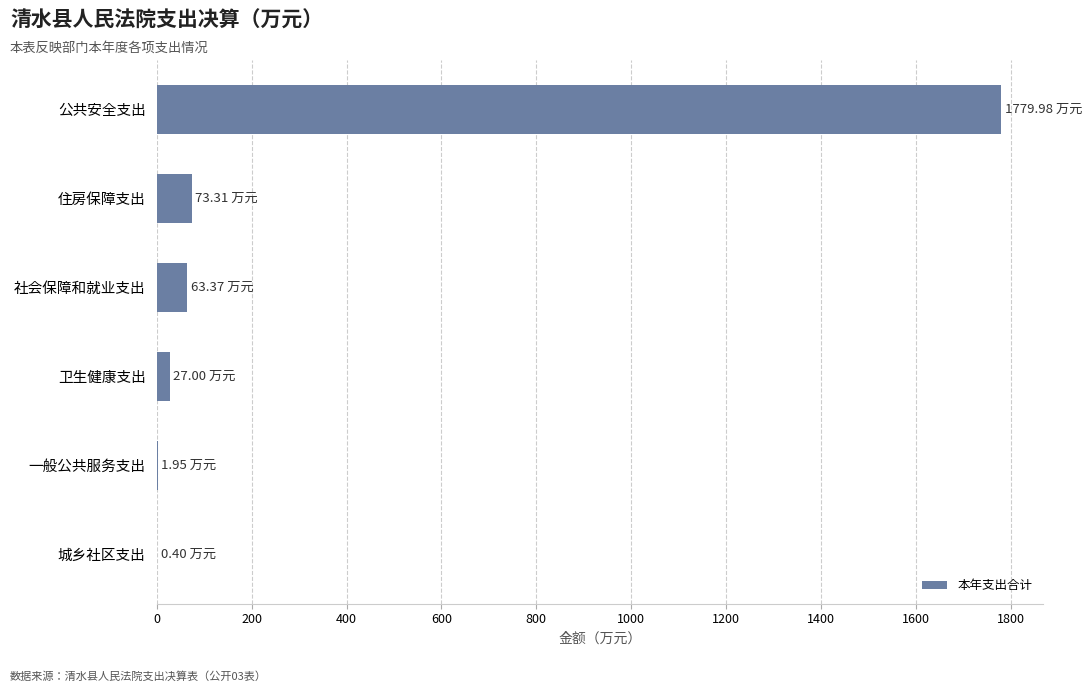

What is the sum of all values?

1946.0